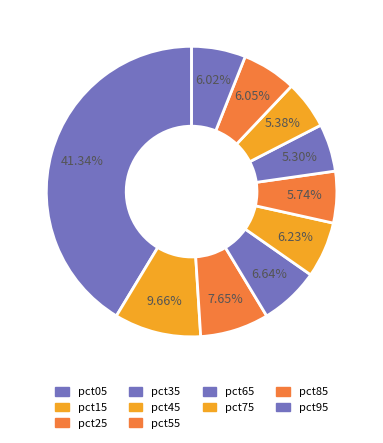

Does pct85 account for over 50% of the chart?

No